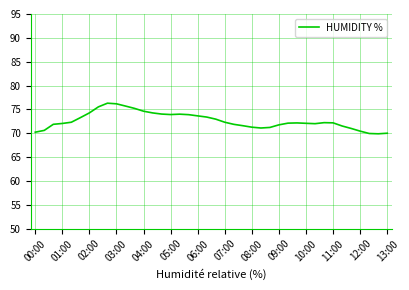

What is the greatest value displayed?

76.3